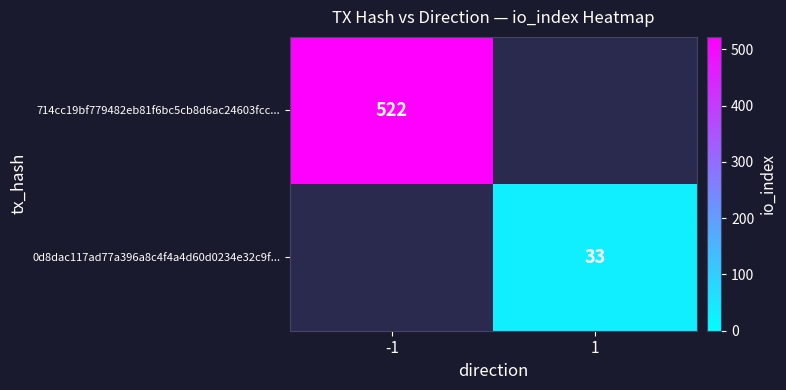

Which has a higher value, 1 or -1?

-1